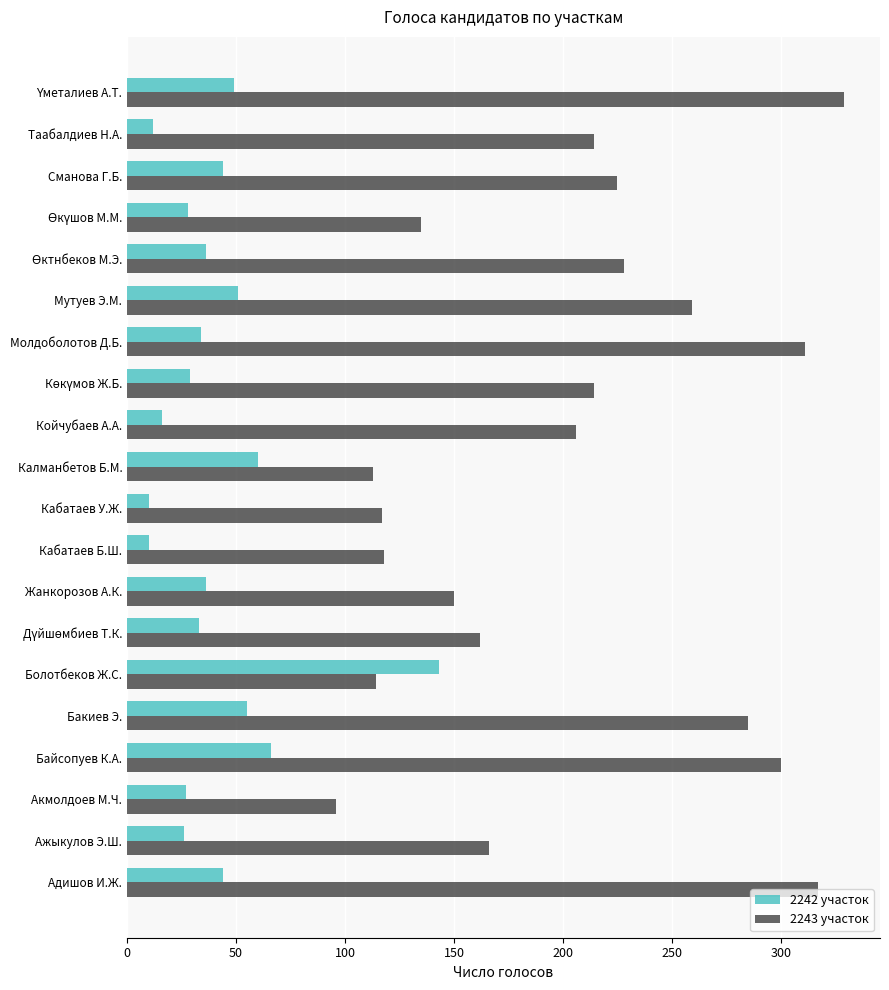

Which series has the largest total across all categories?

2243 участок